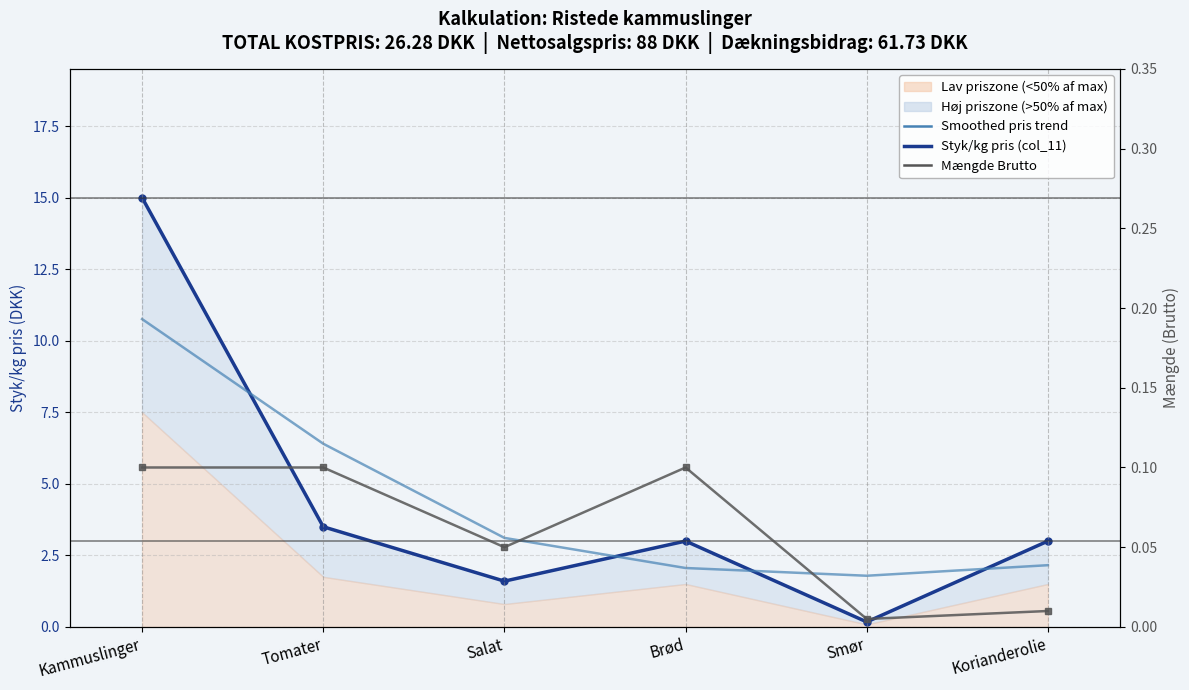

How many interior local peaks does the Mængde Brutto series have?

1